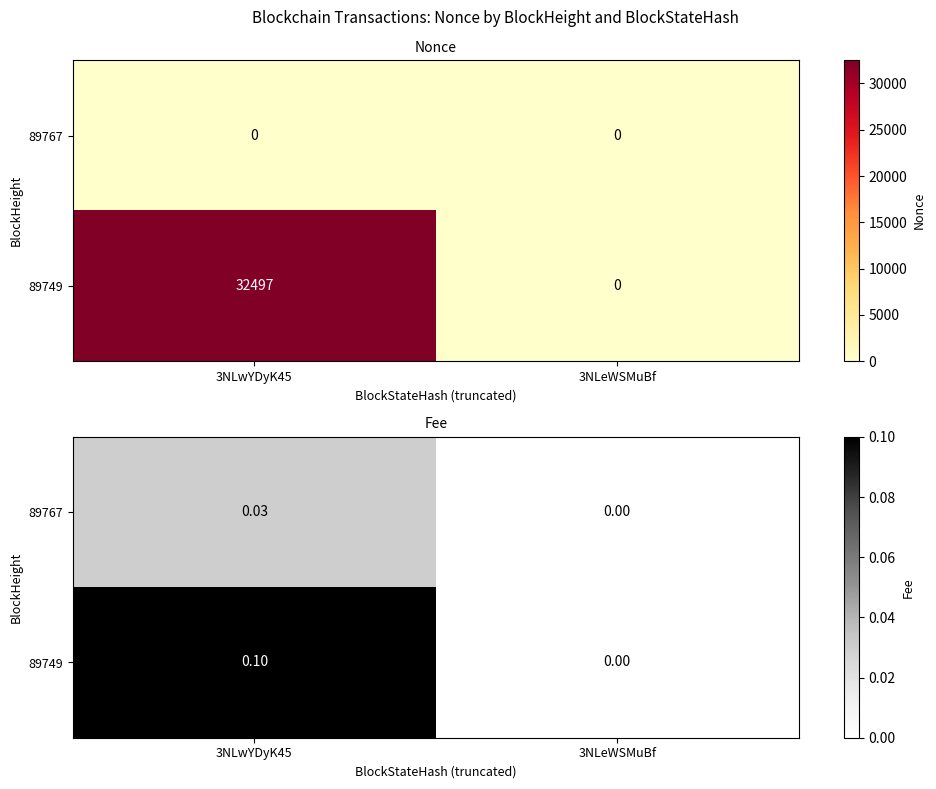

What is the total value across all series at 3NLwYDyK45?

0.1